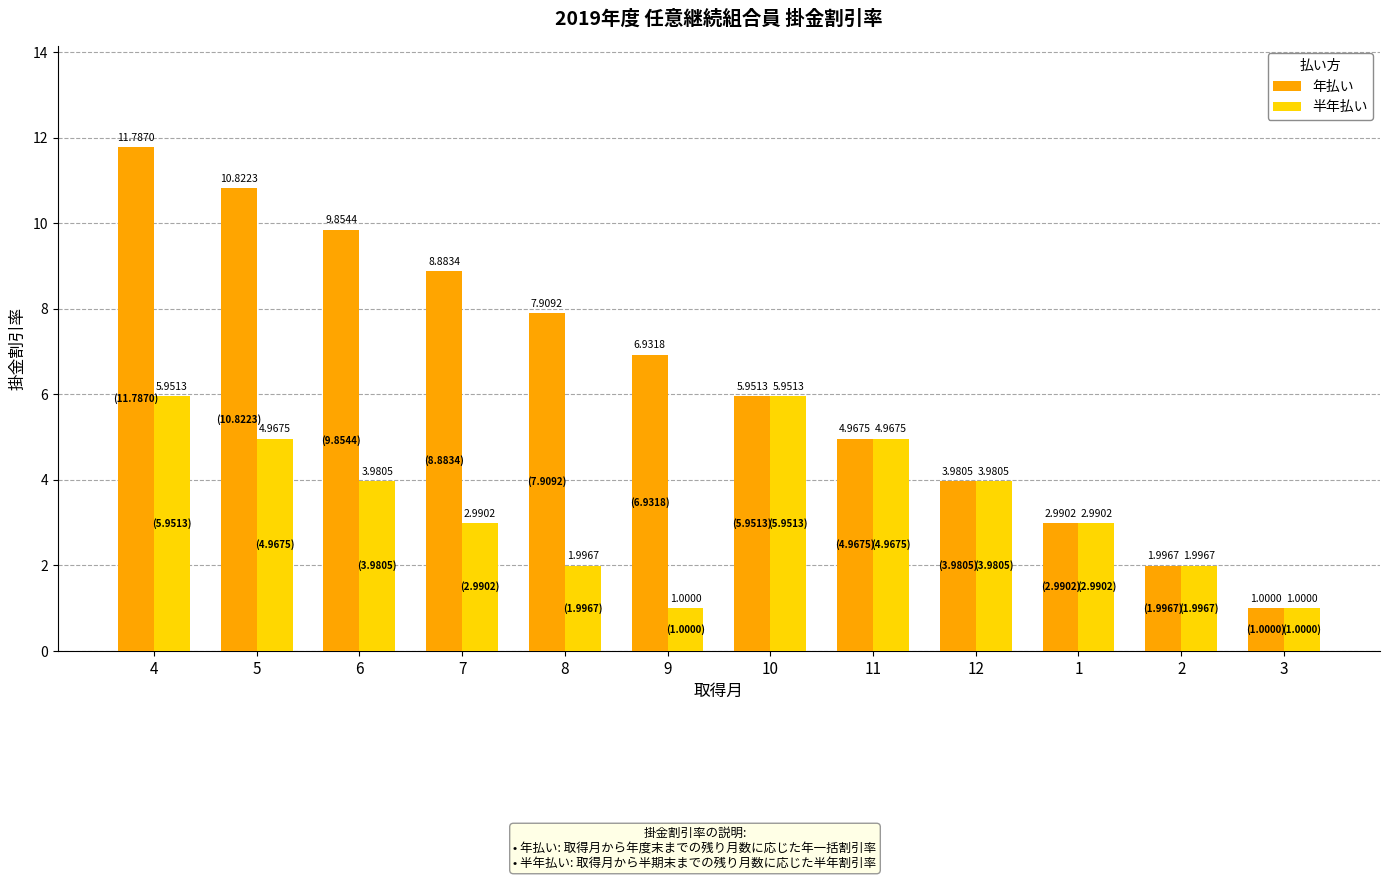

What is the difference between the maximum and minimum values in the 年払い series?

10.8